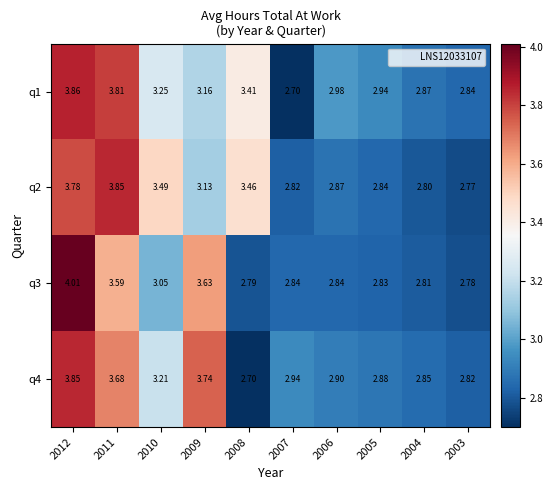

Is the value of q1 at 2004 greater than the value of q3 at 2004?

Yes